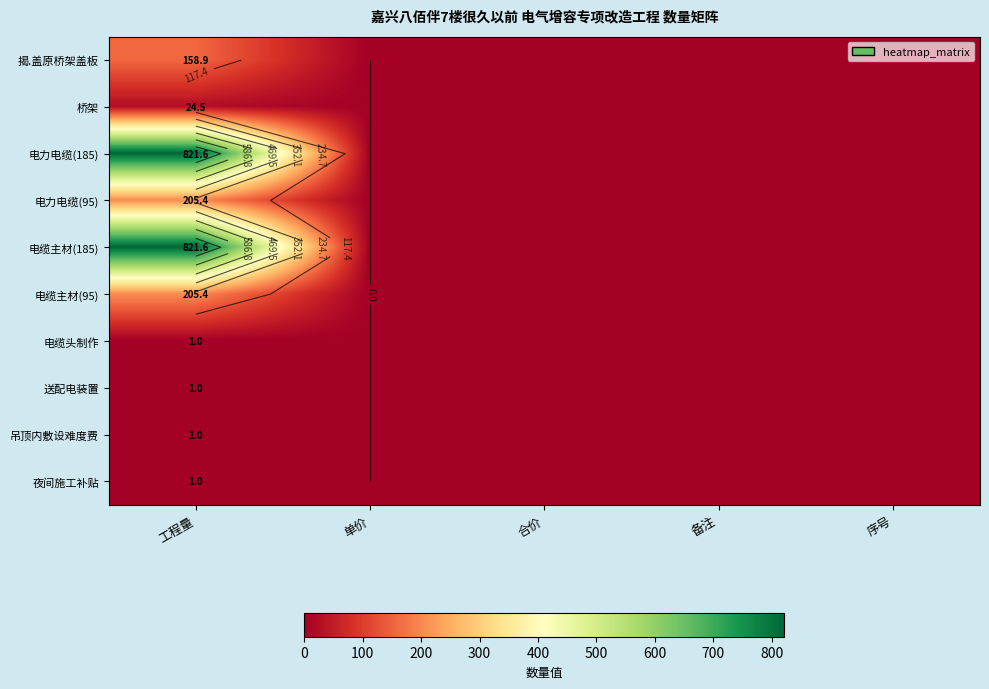

The 电缆头制作 series shows 1.0 at 工程量. True or false?

True